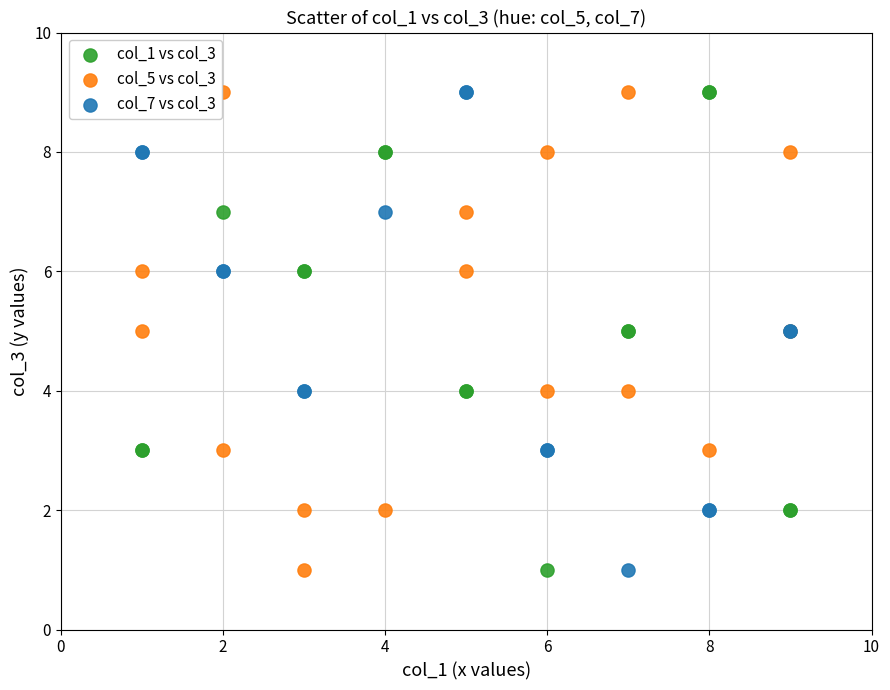

What are all the series names shown in the legend?

col_1 vs col_3, col_5 vs col_3, col_7 vs col_3